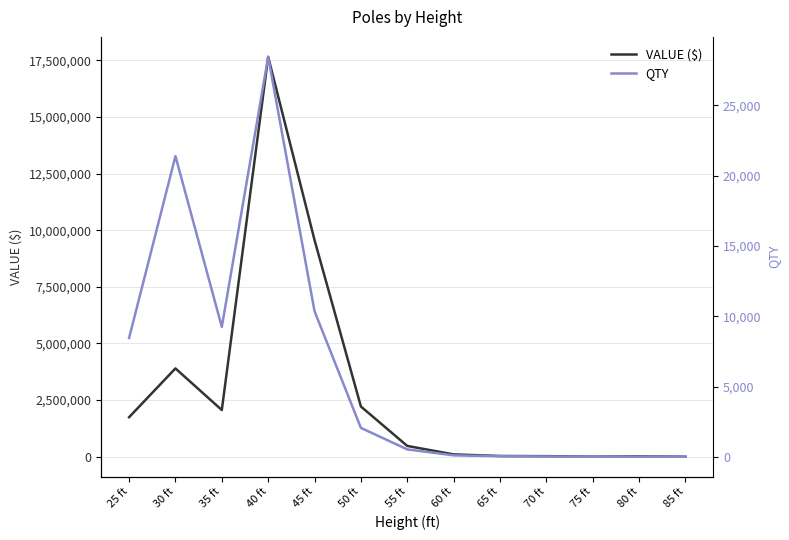

What position from the right is 50 ft?

8